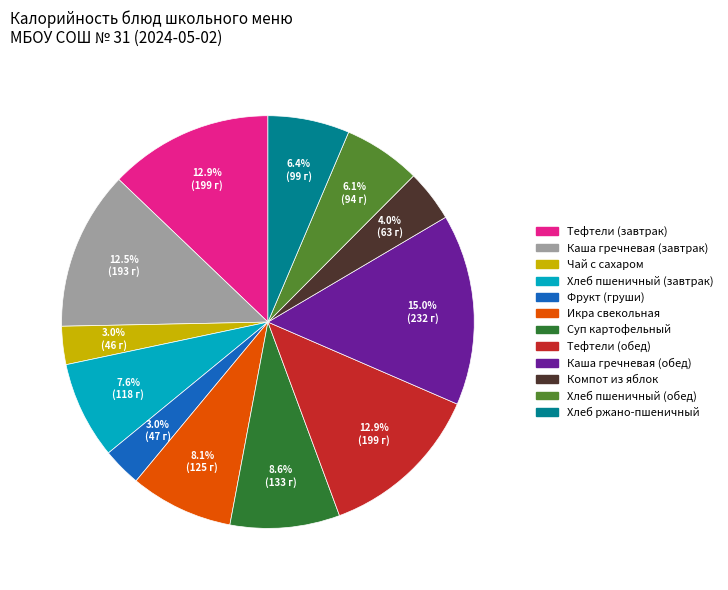

Which slice is the largest?

Каша гречневая (обед)